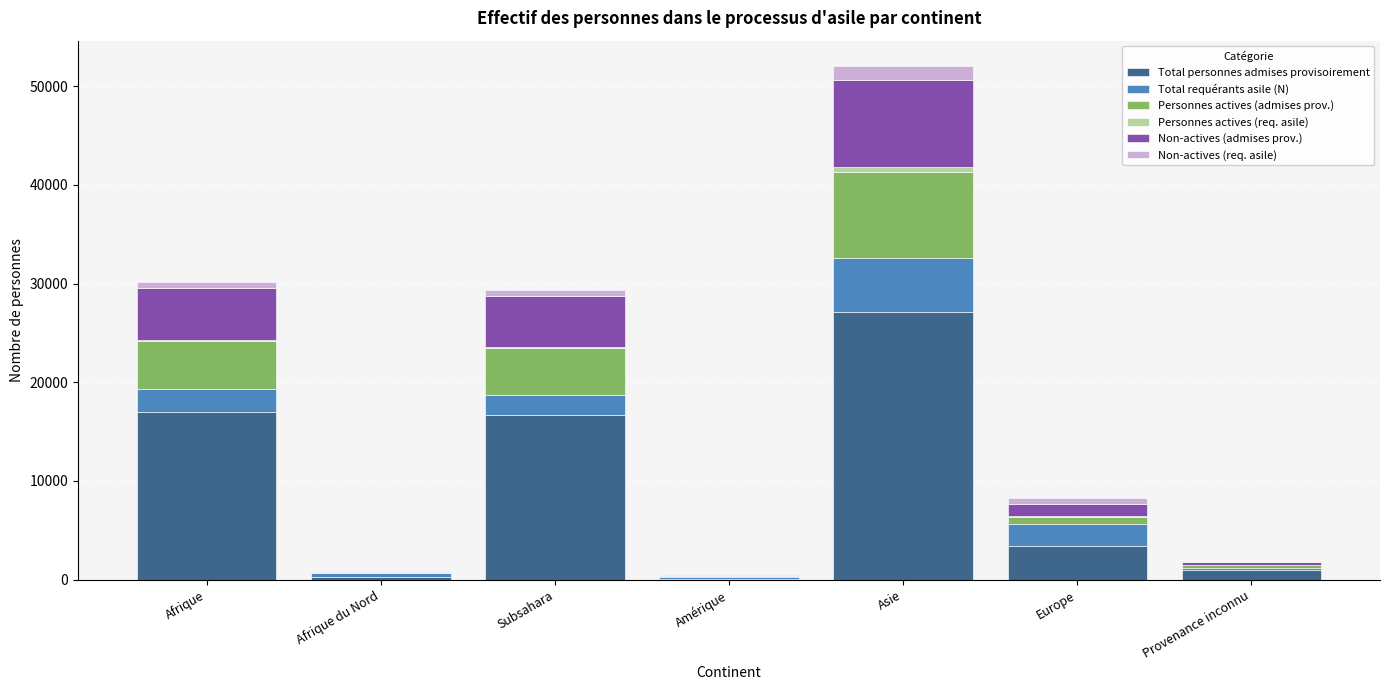

At which label does Total personnes admises provisoirement reach its peak?

Asie